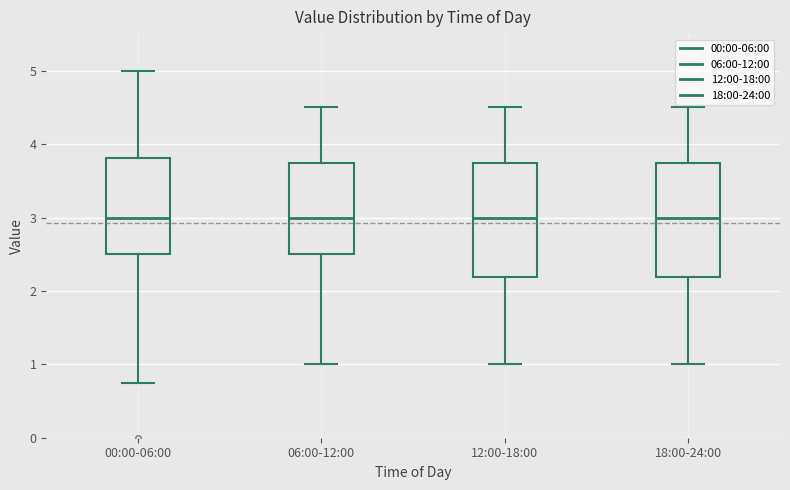

Reading left to right, transcribe this box plot: for each box, give where its median line is, the range the box spans, and where its two whiskers end, as read against the y-axis. The values are not printed on the chart, so give them approximately, as read against the axis.

00:00-06:00: median 3.0, box 2.5 to 3.8, whiskers 0.8 to 5.0
06:00-12:00: median 3.0, box 2.5 to 3.8, whiskers 1.0 to 4.5
12:00-18:00: median 3.0, box 2.2 to 3.8, whiskers 1.0 to 4.5
18:00-24:00: median 3.0, box 2.2 to 3.8, whiskers 1.0 to 4.5